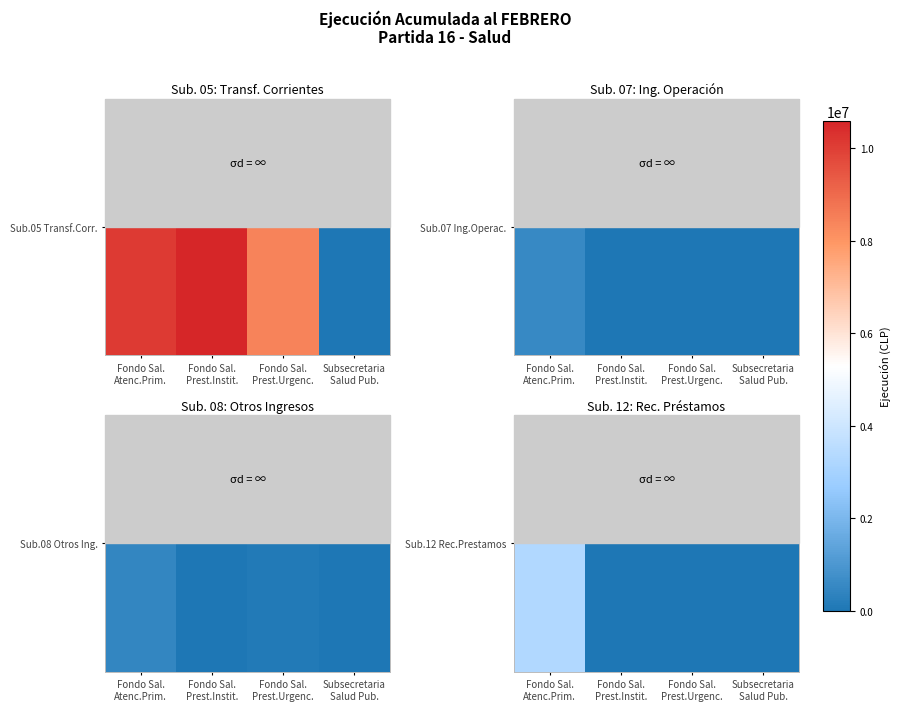

List the labels in order of value, smallest first.

Fondo Sal.
Prest.Instit., Fondo Sal.
Prest.Urgenc., Subsecretaria
Salud Pub., Fondo Sal.
Atenc.Prim.